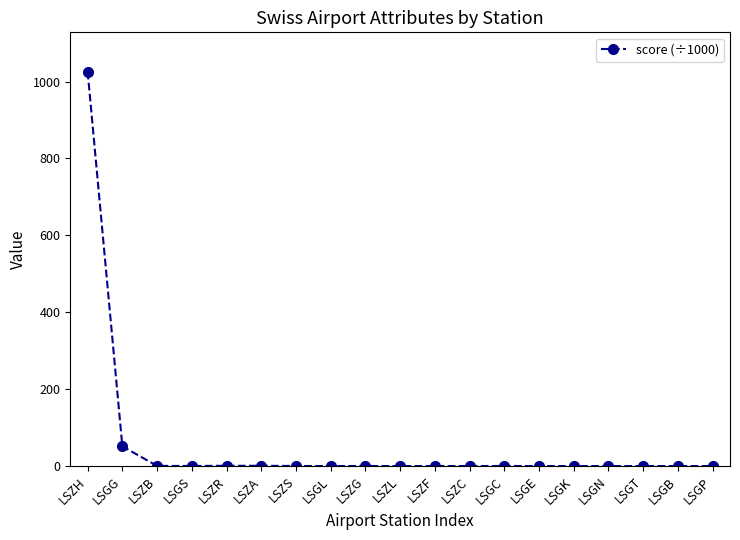

Does the chart display data point markers on the line(s)?

Yes